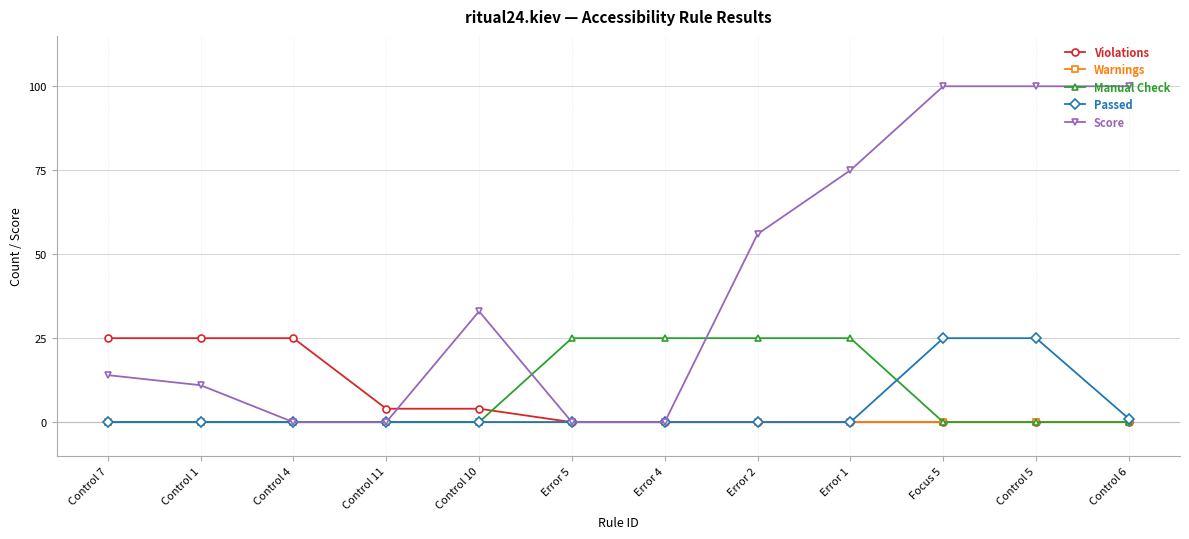

What is the label of the 12th point from the left?

Control 6